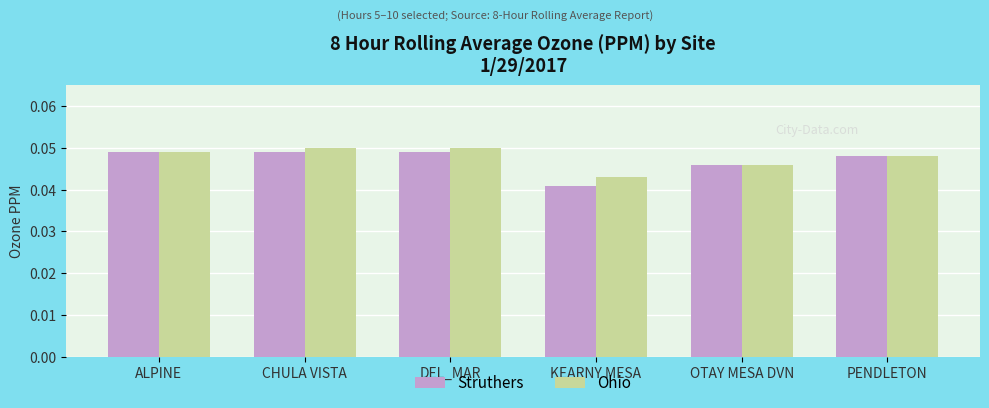

Which series has the largest range (max minus min)?

Struthers